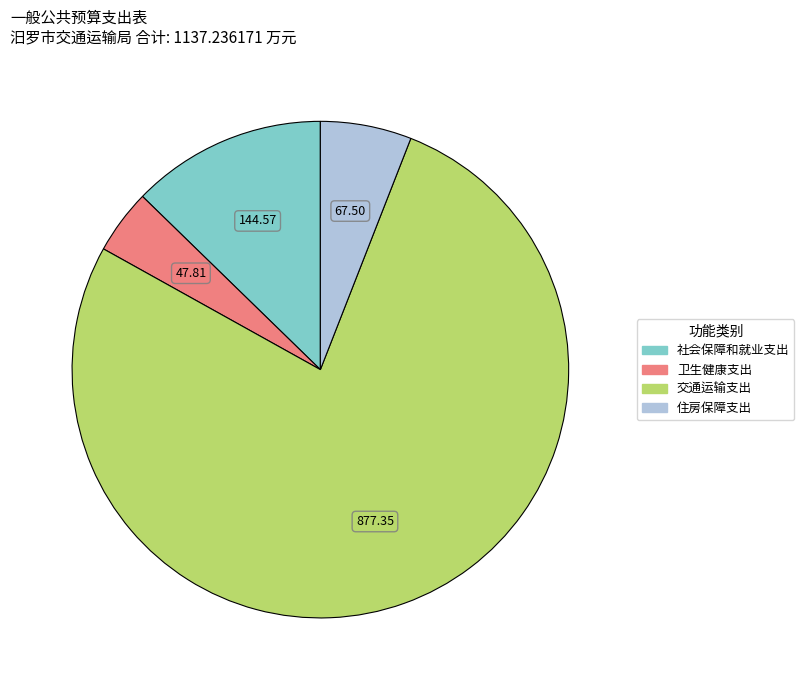

Which slice is the largest?

交通运输支出